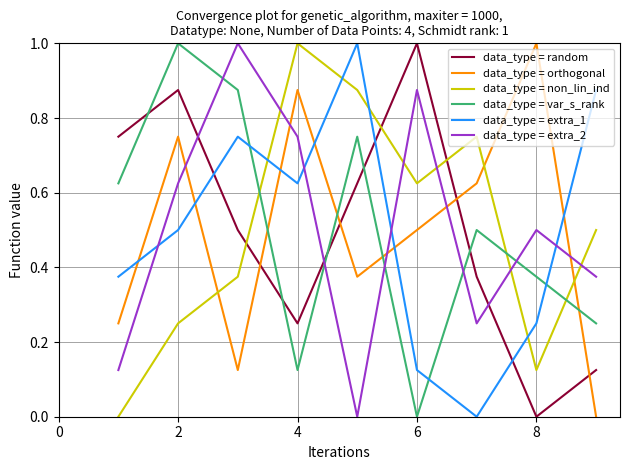

In data_type = extra_1, how many points are lower than both neighbors (excluding endpoints)?

2